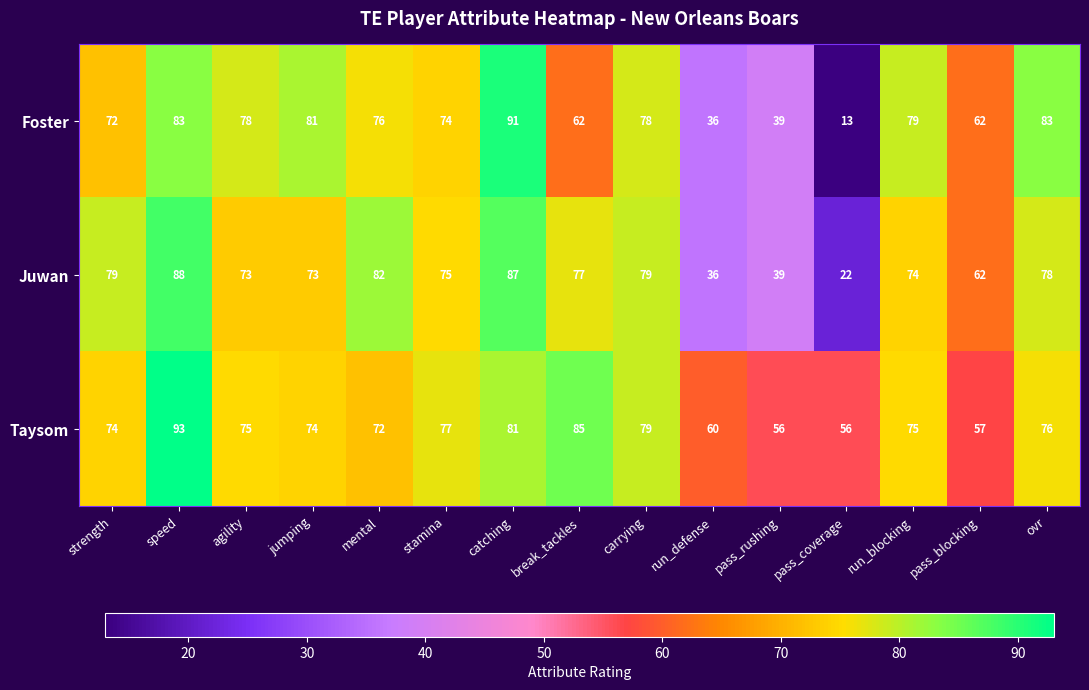

How many data points in Taysom are less than 75?

7